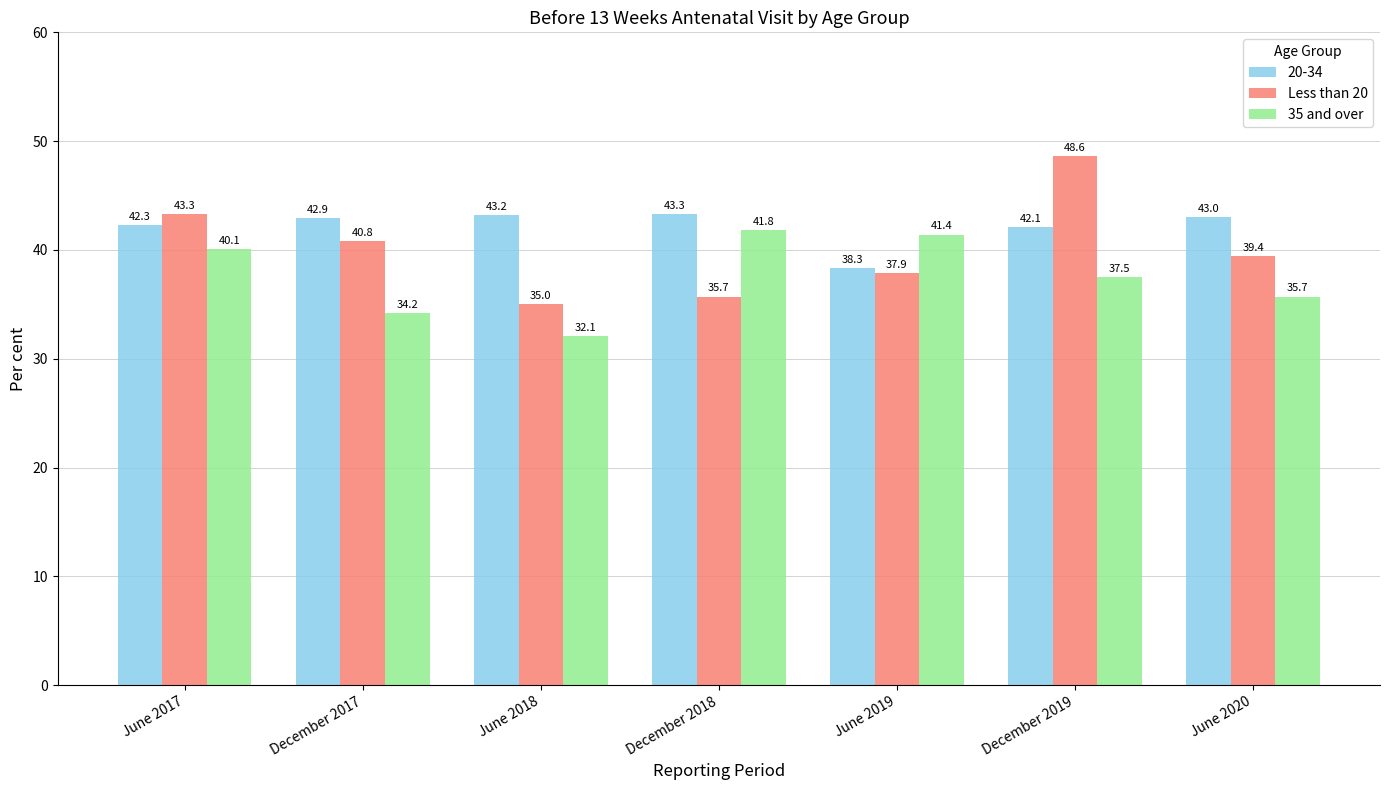

Which series has the largest range (max minus min)?

Less than 20